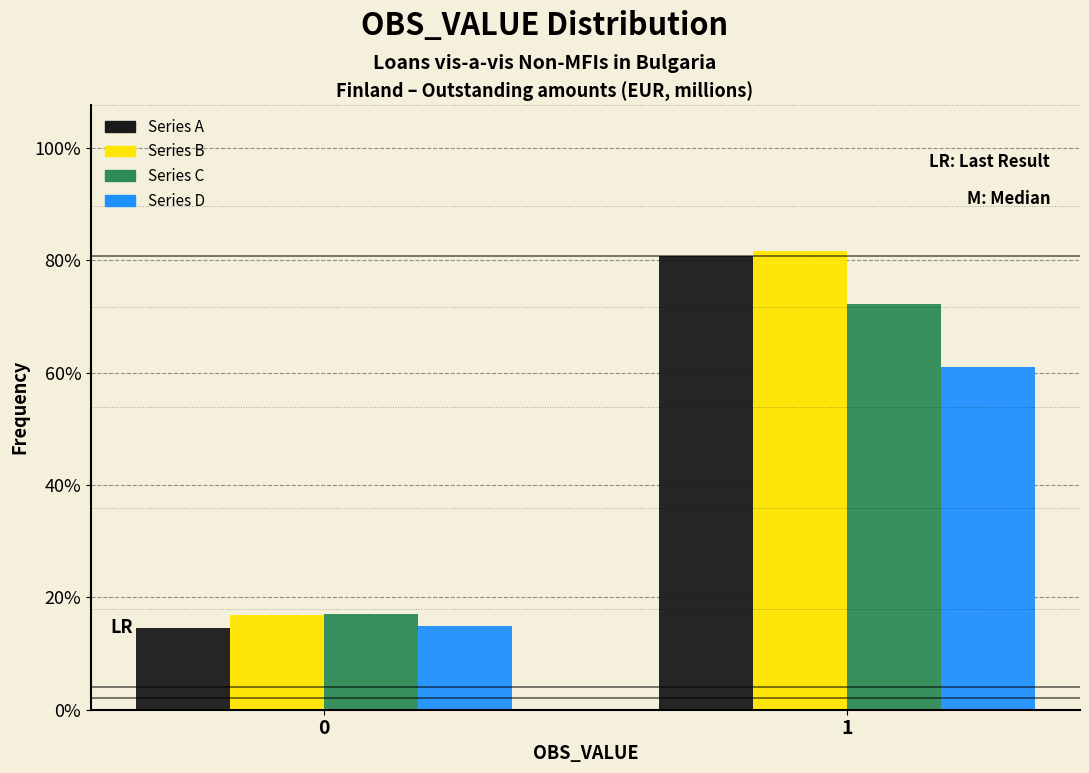

What are all the series names shown in the legend?

Series A, Series B, Series C, Series D